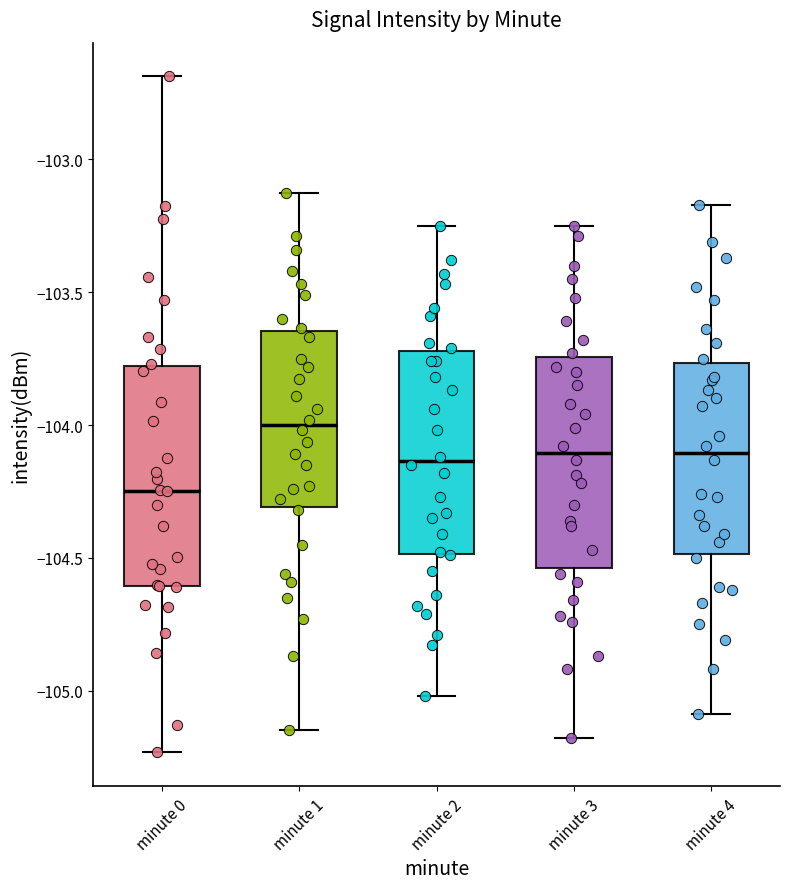

Where does the lower whisker of the box for minute 0 end on the y-axis? The values are not printed on the chart, so give them approximately, as read against the axis.

-105.25